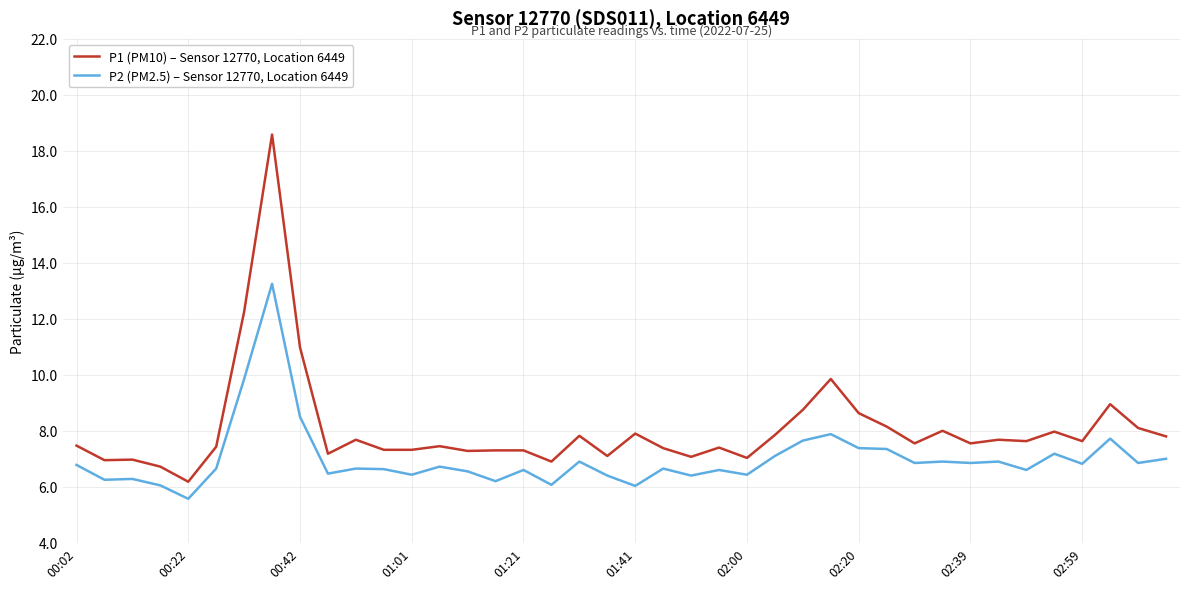

Rank the series by their maximum value, from lowest to highest.

P2 (PM2.5) – Sensor 12770, Location 6449, P1 (PM10) – Sensor 12770, Location 6449